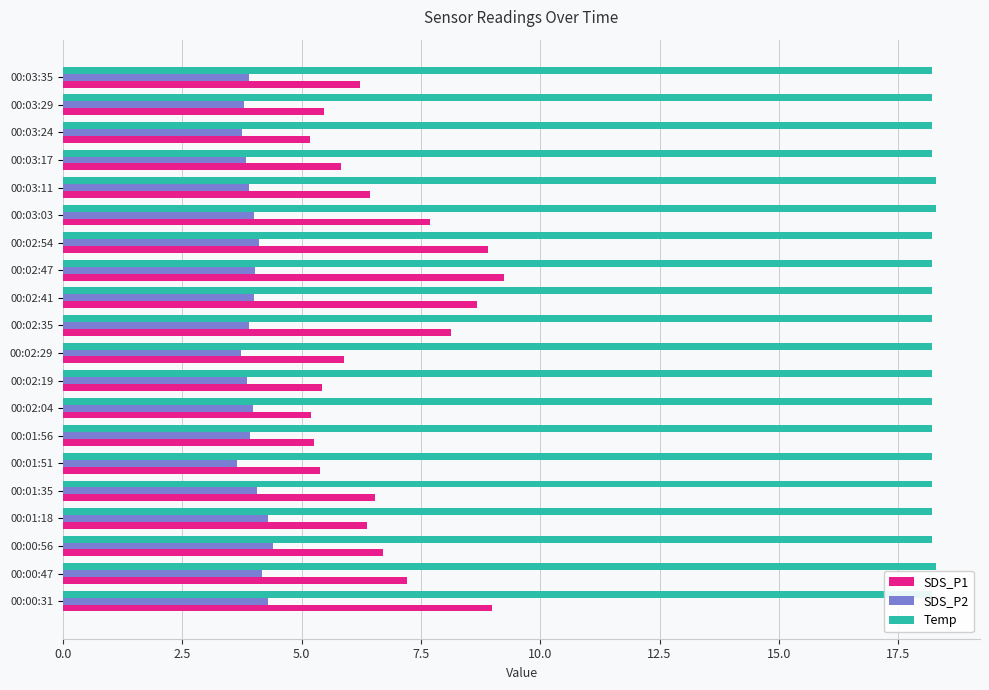

Reading left to right, what are all the values shown in this chart?

SDS_P1: 9.0	7.2	6.7	6.4	6.5	5.4	5.2	5.2	5.4	5.9	8.1	8.7	9.2	8.9	7.7	6.4	5.8	5.2	5.5	6.2
SDS_P2: 4.3	4.2	4.4	4.3	4.1	3.6	3.9	4.0	3.9	3.7	3.9	4.0	4.0	4.1	4.0	3.9	3.8	3.7	3.8	3.9
Temp: 18.2	18.3	18.2	18.2	18.2	18.2	18.2	18.2	18.2	18.2	18.2	18.2	18.2	18.2	18.3	18.3	18.2	18.2	18.2	18.2